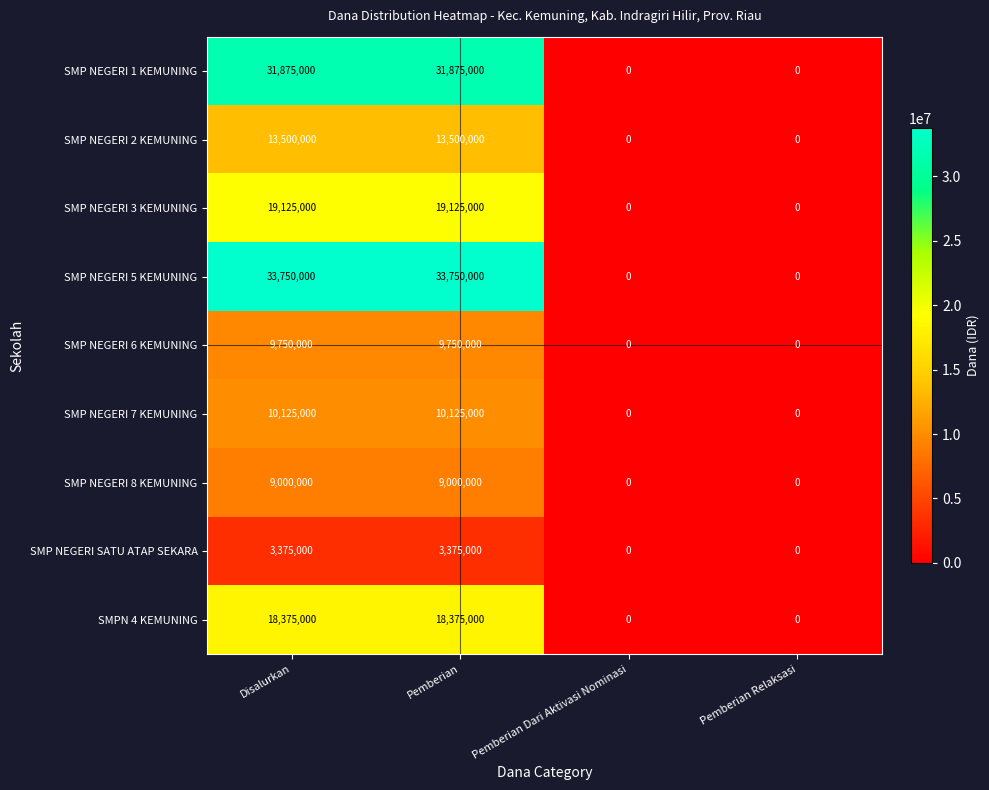

How many SMP NEGERI 8 KEMUNING values are between 0 and 9000000?

4